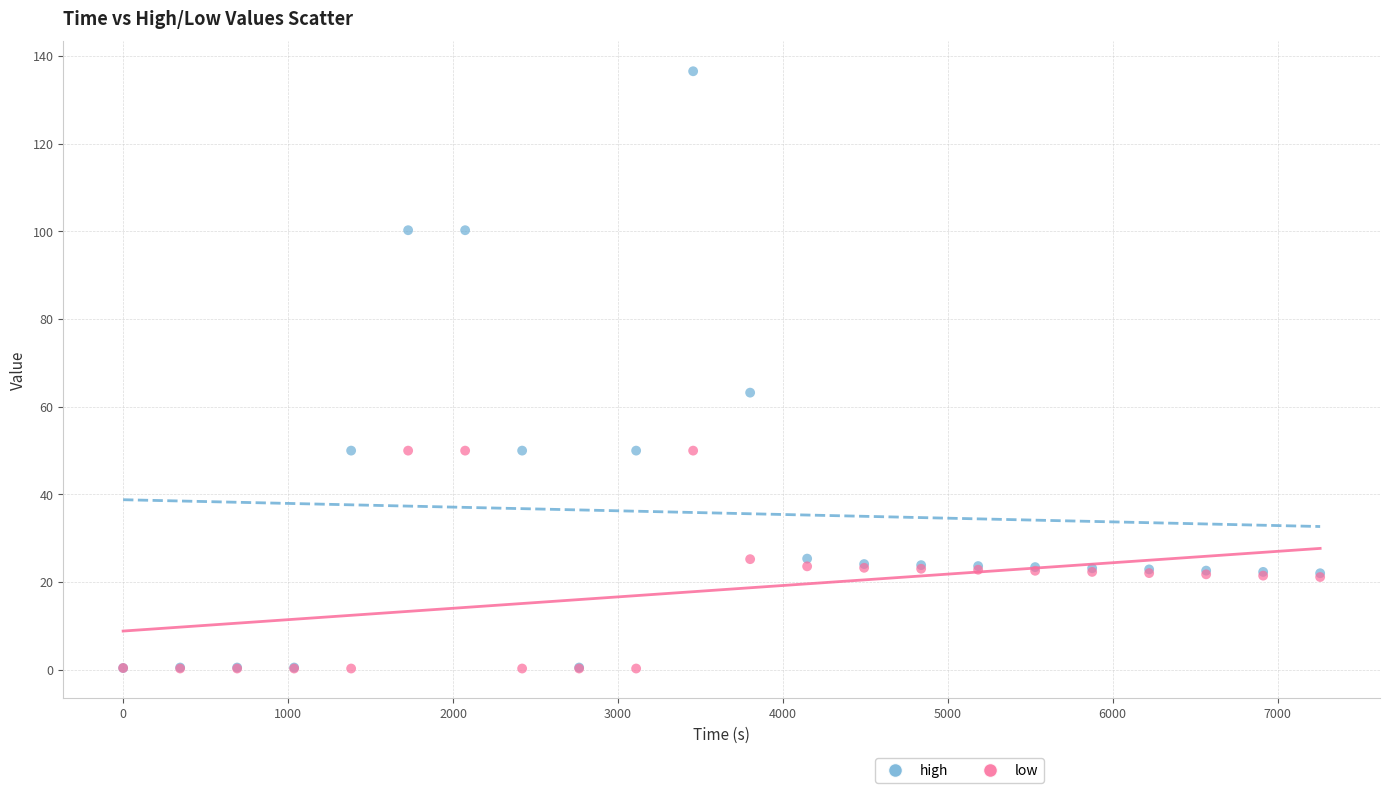

Across all series, what Y value is closest to 68?

63.2